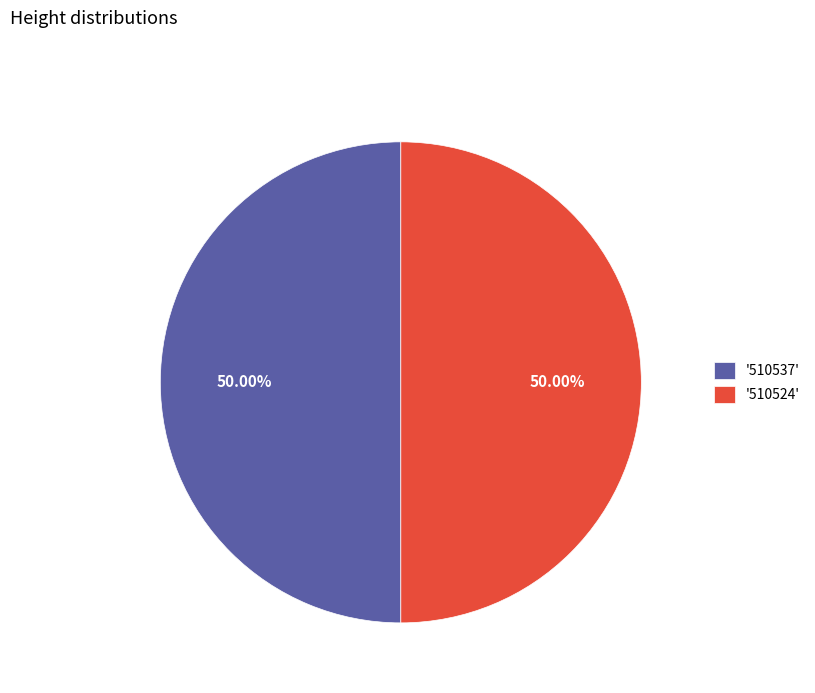

Do '510537' and '510524' together represent more than half of the pie?

Yes